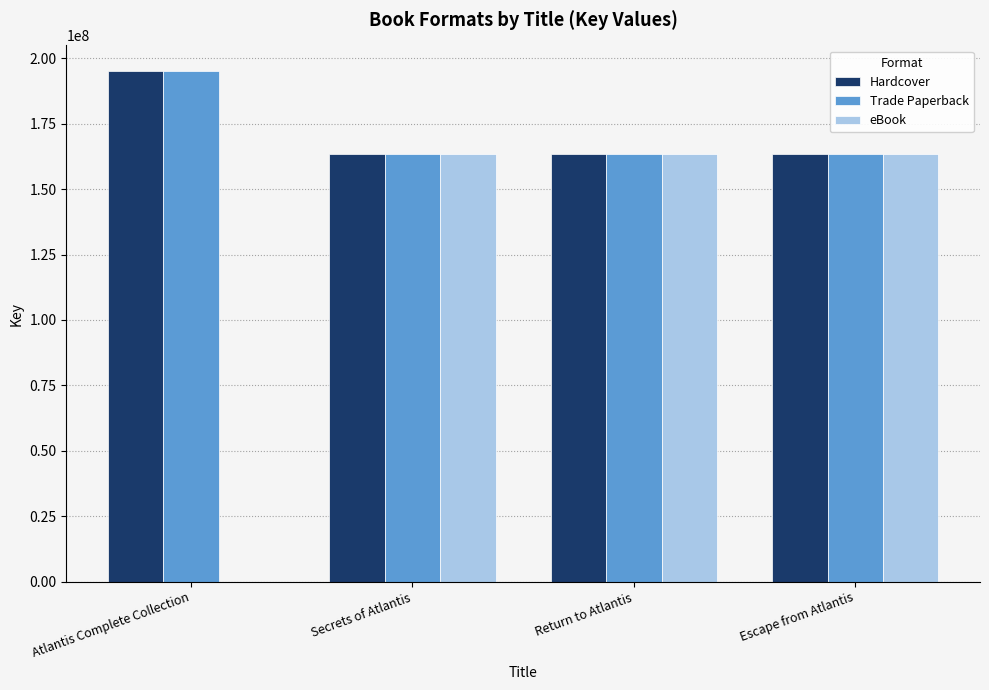

Read the Trade Paperback value at Return to Atlantis.

163422383